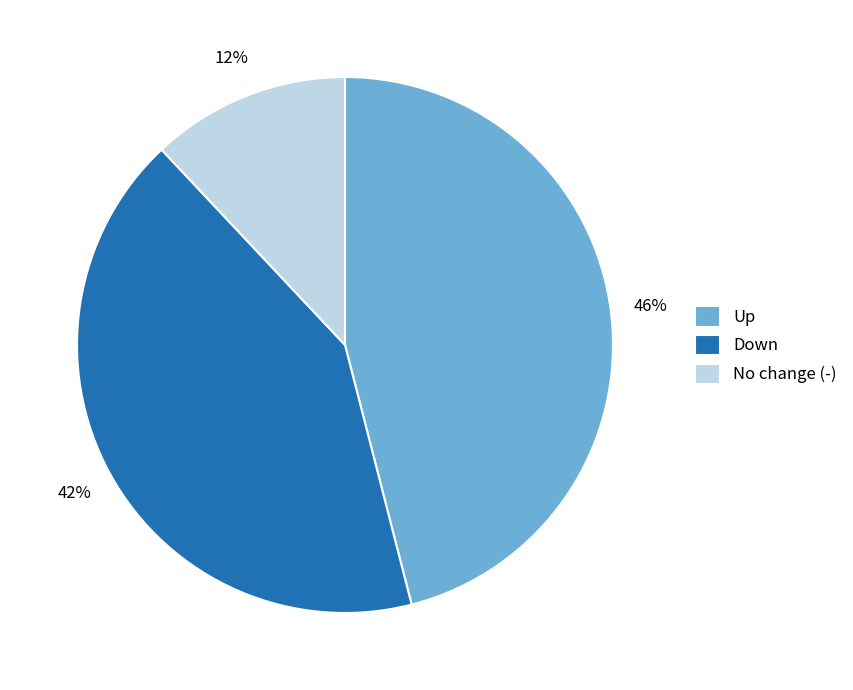

Between Up and Down, which is larger?

Up